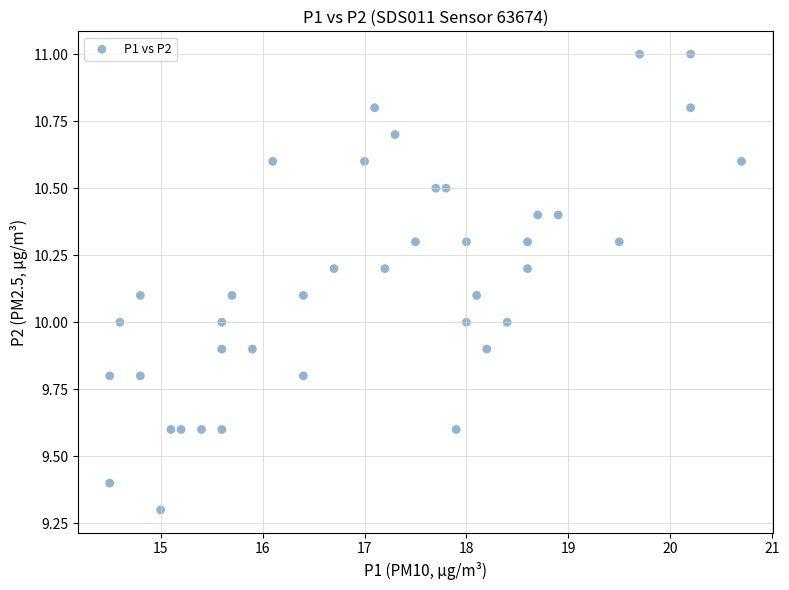

What is the range of X values (max minus min)?

6.2